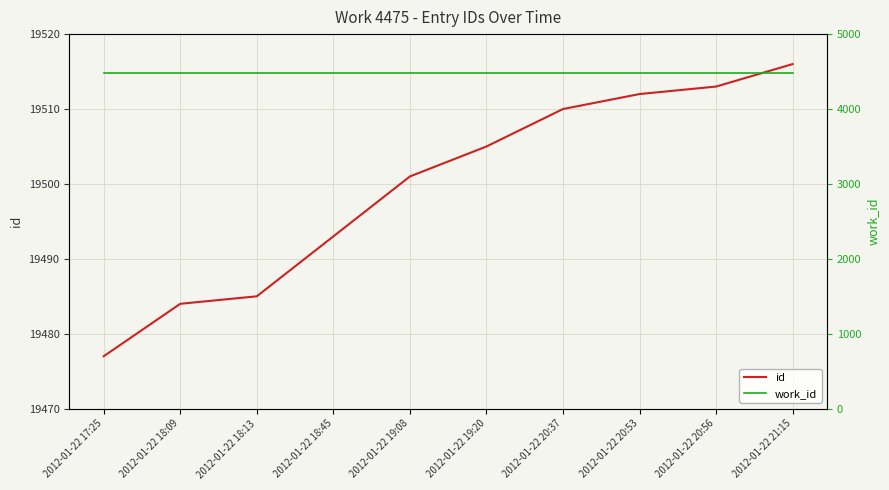

What are all the series names shown in the legend?

id, work_id